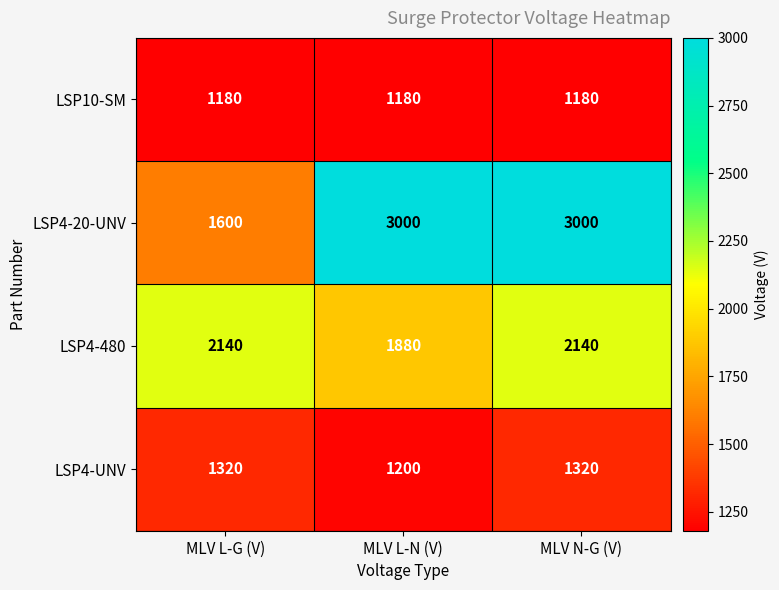

Rank the series at MLV N-G (V) from lowest to highest value.

LSP10-SM, LSP4-UNV, LSP4-480, LSP4-20-UNV